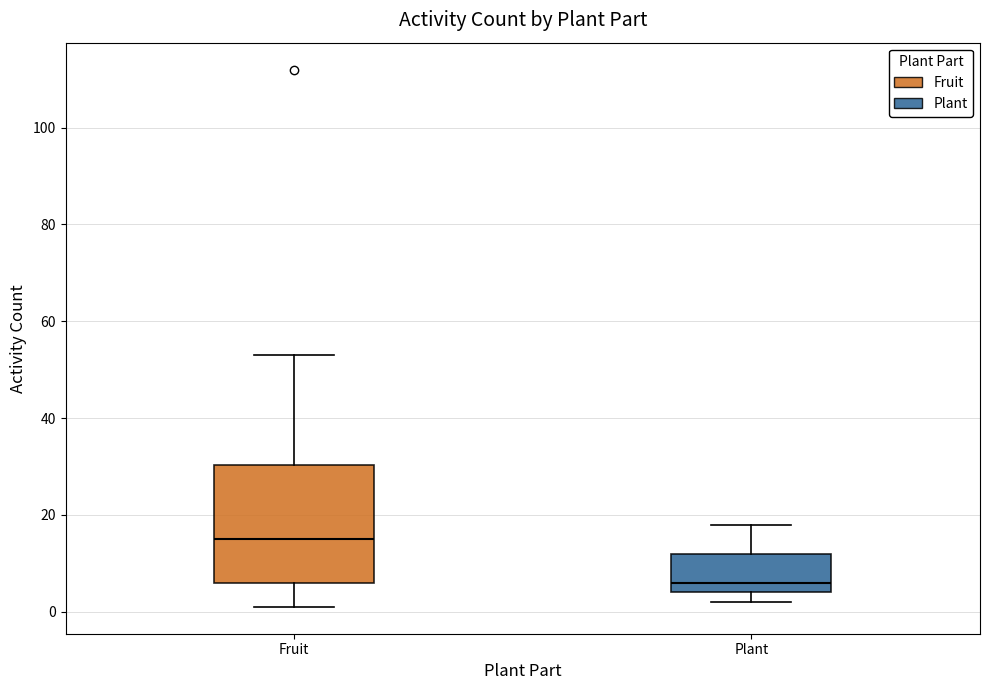

Which box has the highest median line?

Fruit